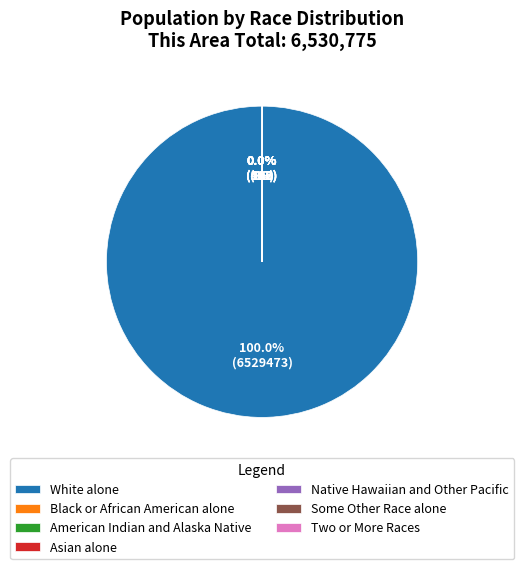

Is there a majority slice in this chart?

Yes